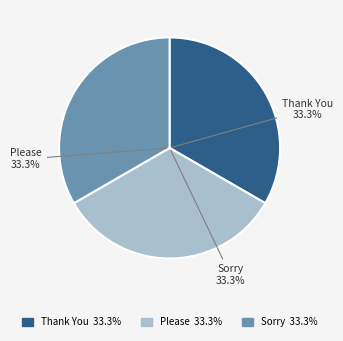

Does Sorry represent more than half of the total?

No